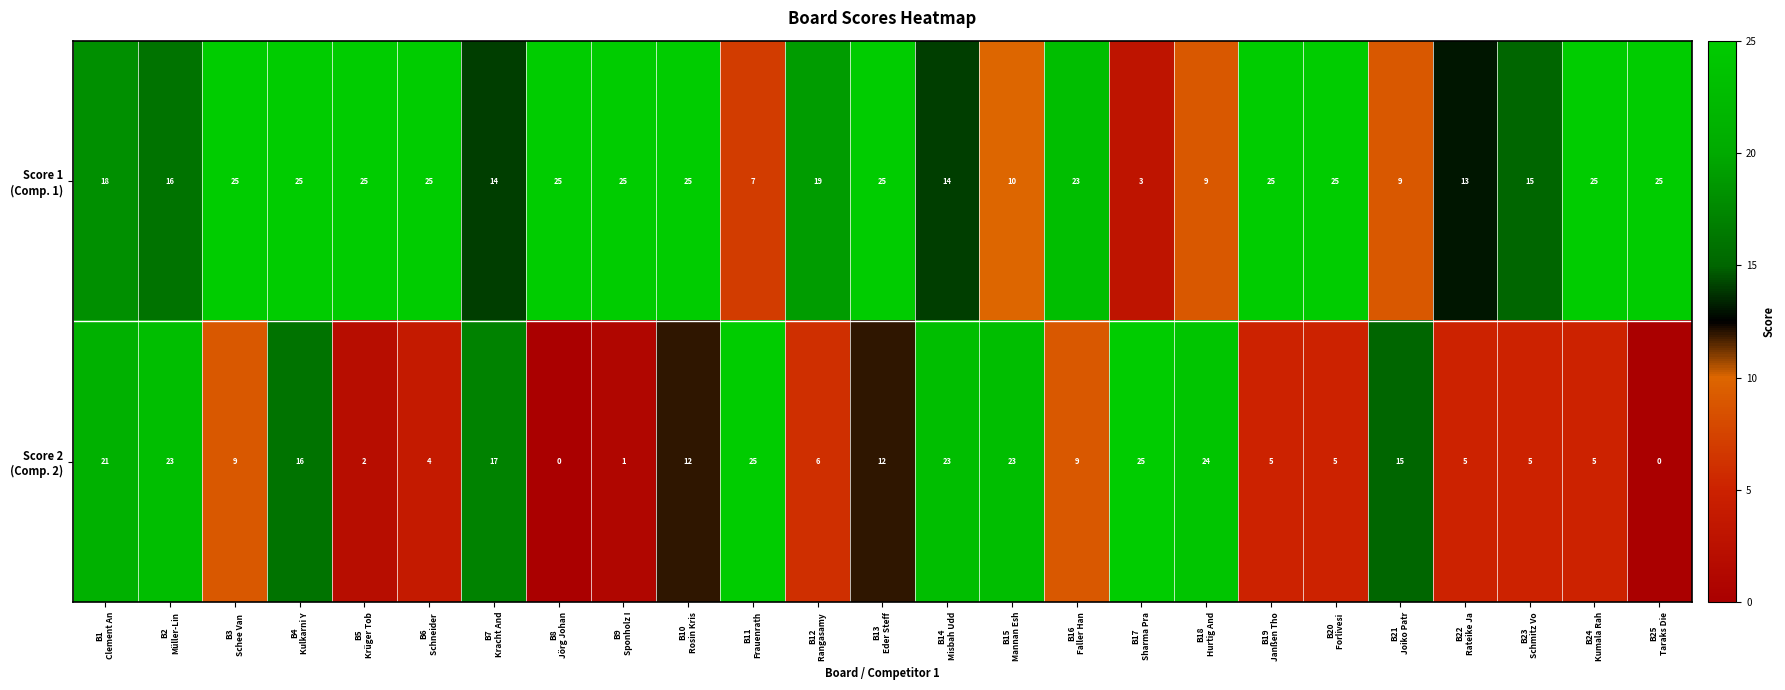

What is the maximum value shown in the chart?

25